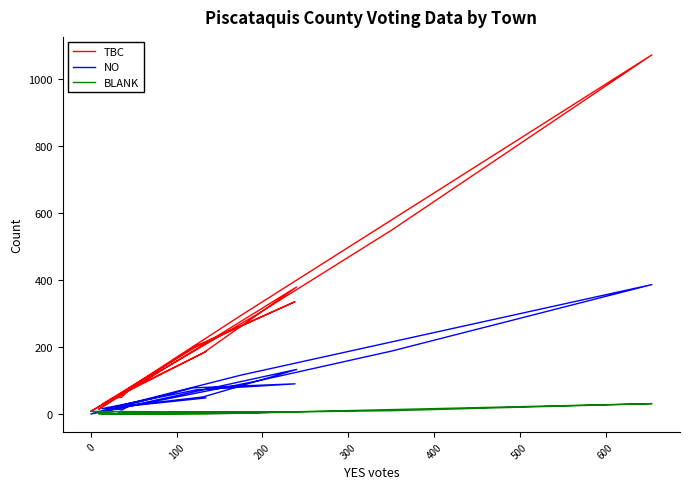

Reading left to right, what are all the values shown in this chart?

TBC: 186	73	50	48	294	1071	549	299	8	49	46	14	379	182	29	201	335	199	57	56	57
NO: 48	24	12	20	116	386	188	99	0	20	17	4	133	51	16	72	90	78	22	22	21
BLANK: 4	4	2	1	3	31	10	5	8	2	1	1	6	0	0	6	7	2	0	2	3